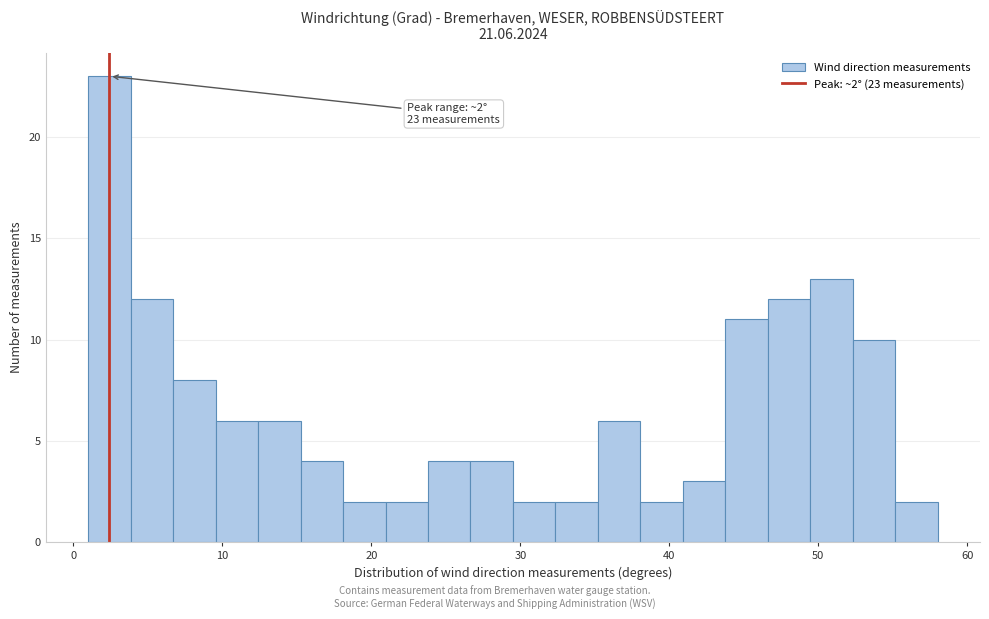

Read against the x-axis, roughly where is the centre of the tallest bar?

2